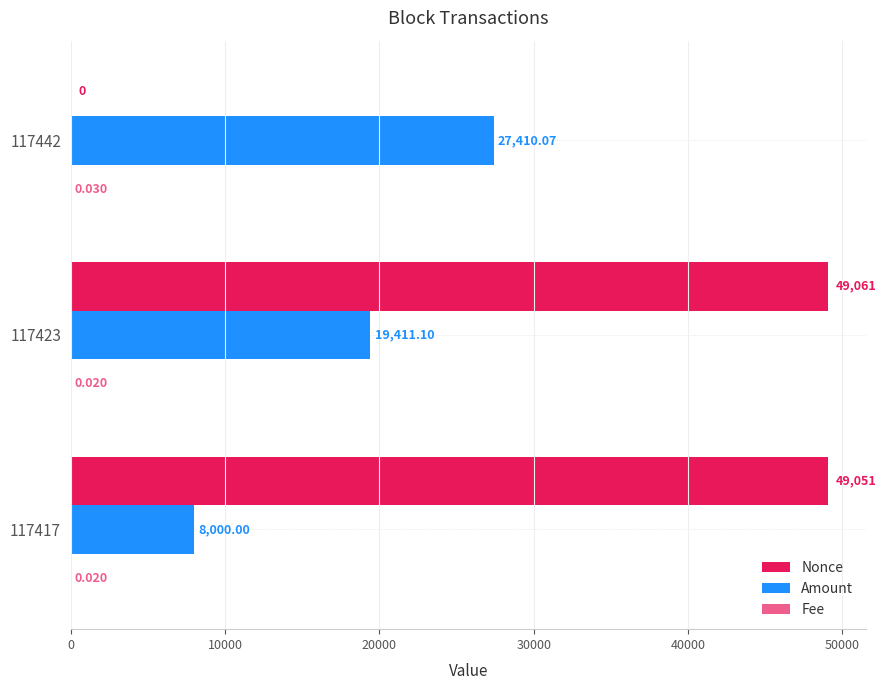

What is the sum of all Fee values?

0.1